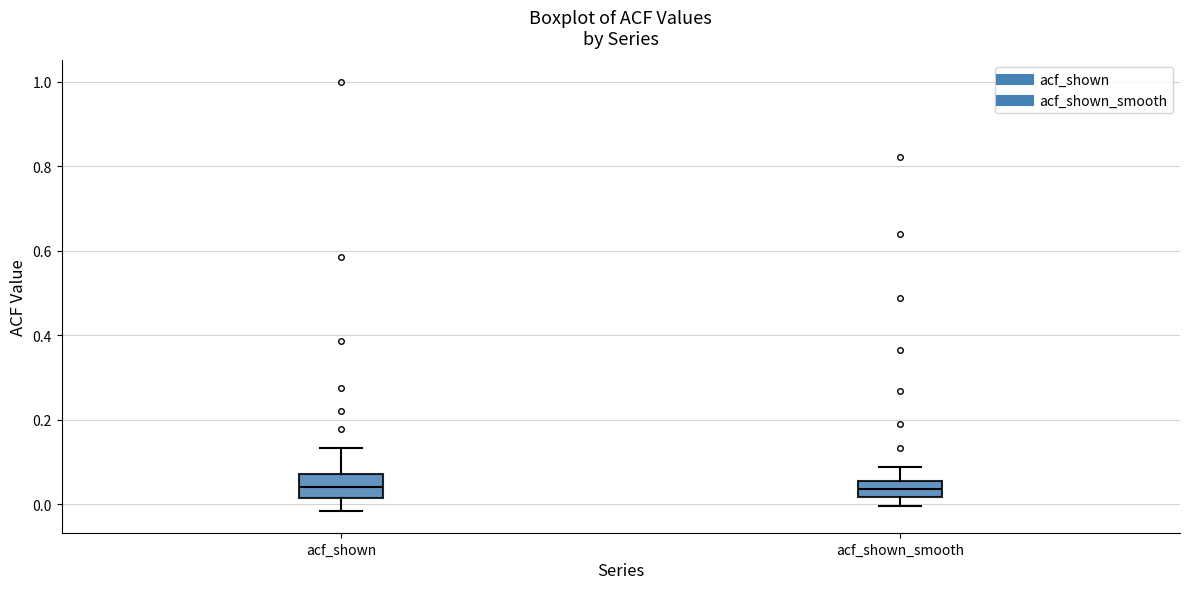

Where is the upper edge of the box for acf_shown_smooth on the y-axis? The values are not printed on the chart, so give them approximately, as read against the axis.

0.06